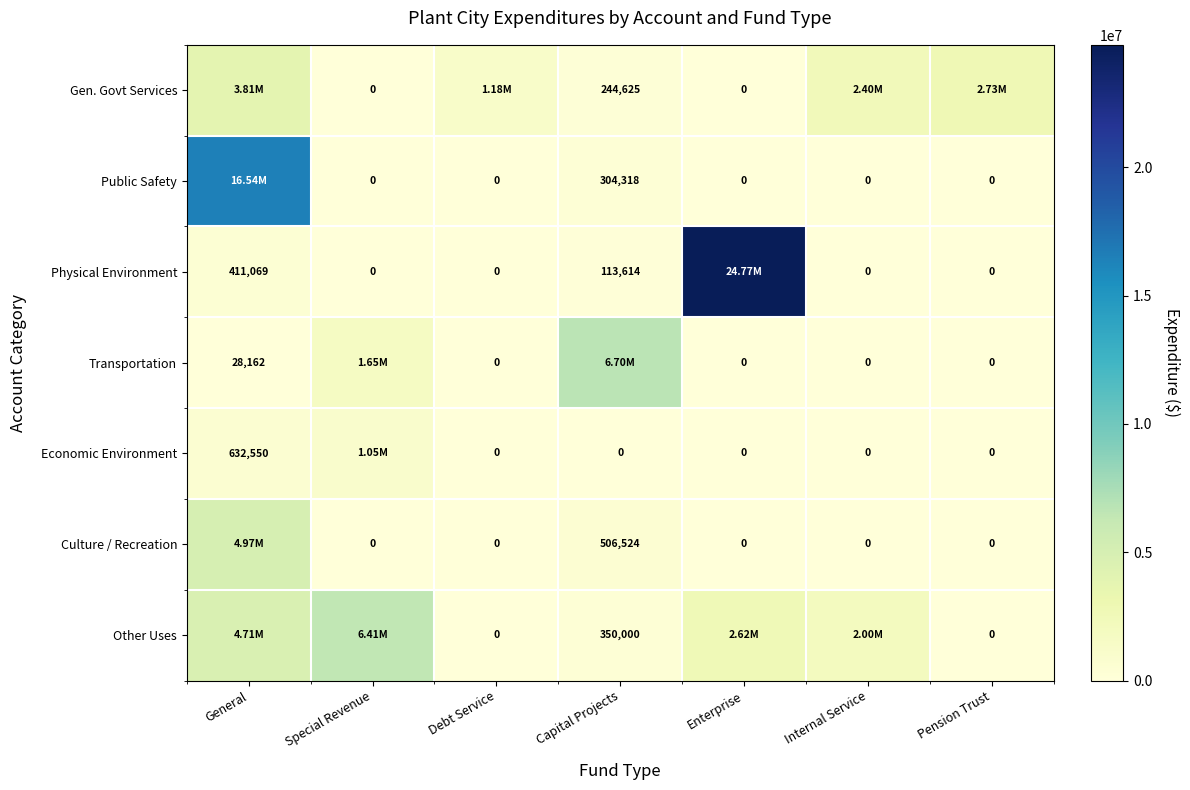

What is the sum of the Economic Environment values at General and Internal Service?

632550